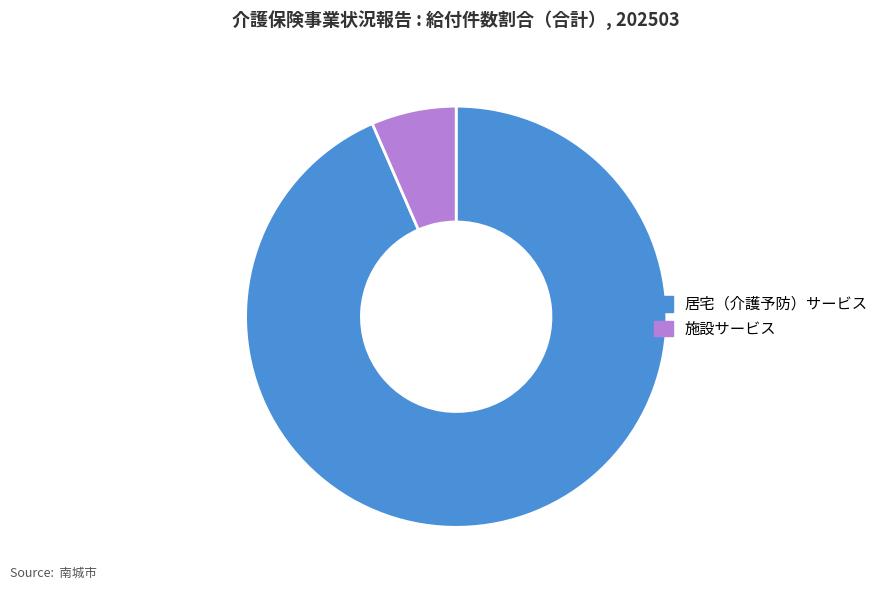

Which category has the biggest portion of the pie?

居宅（介護予防）サービス